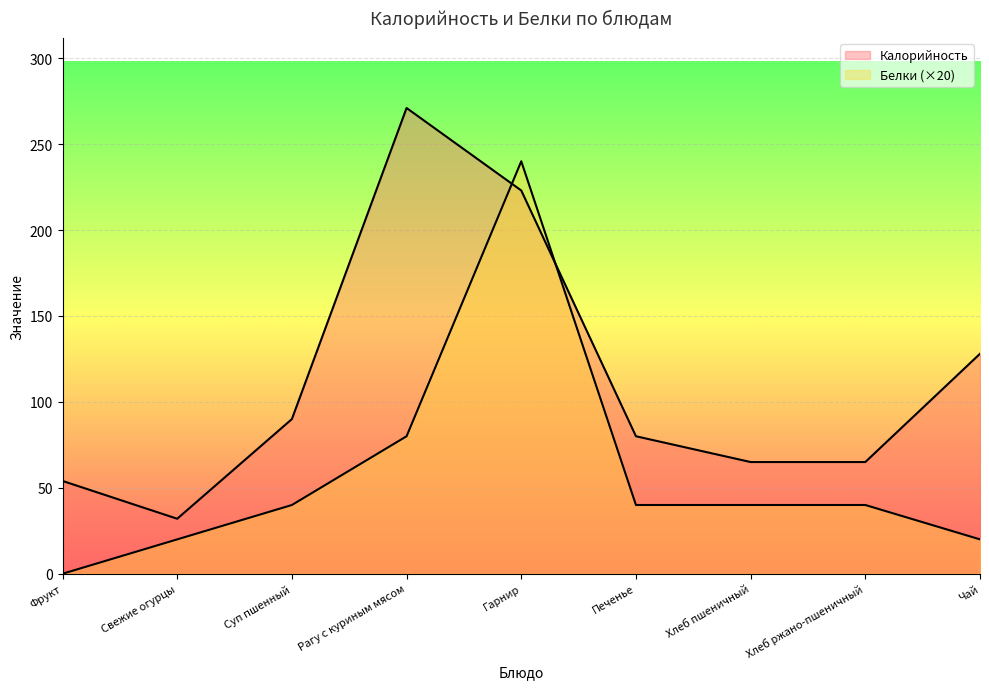

How many lines are shown in the chart?

2